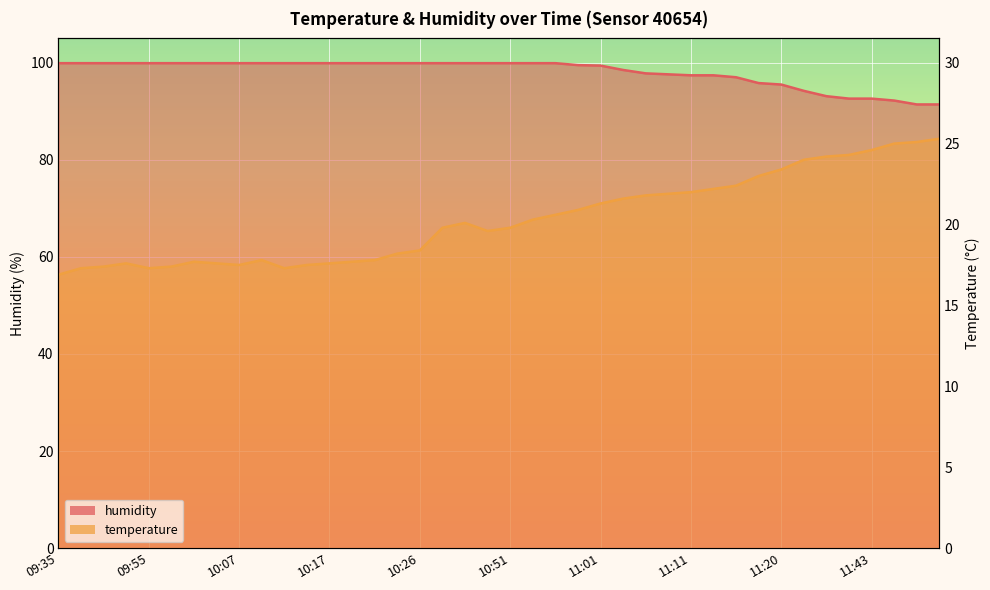

What is the difference between the second highest and minimum values in the humidity series?

8.5